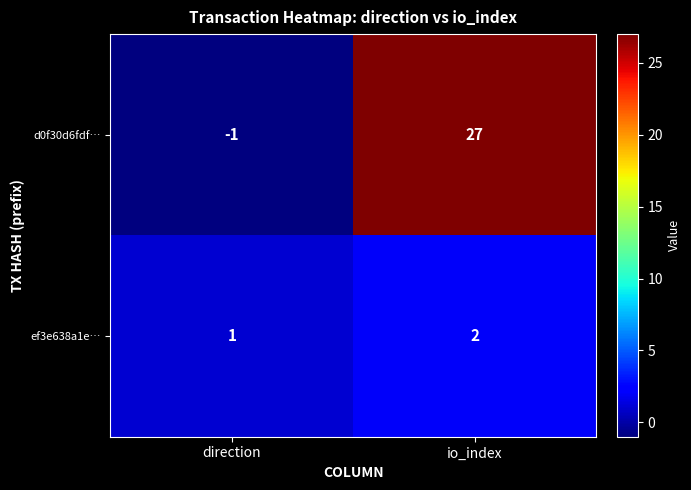

How many distinct data groups are displayed?

2